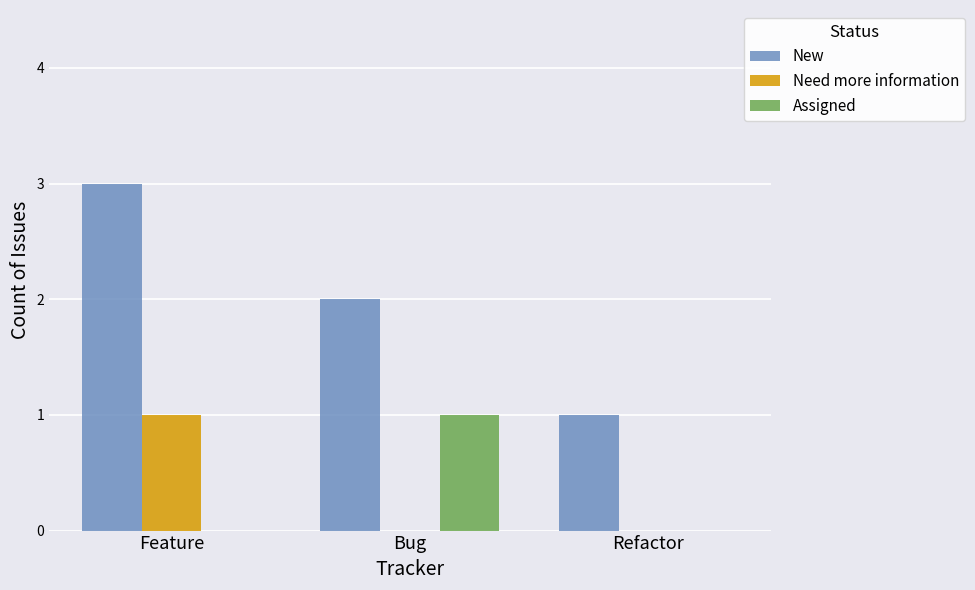

What are all the series names shown in the legend?

New, Need more information, Assigned